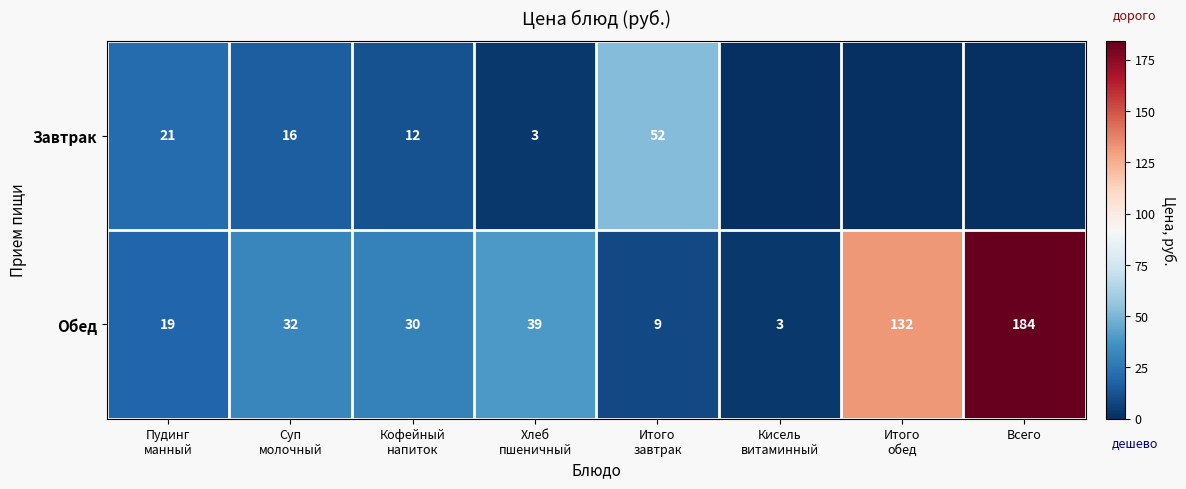

At which category is the sum across all series the highest?

Всего